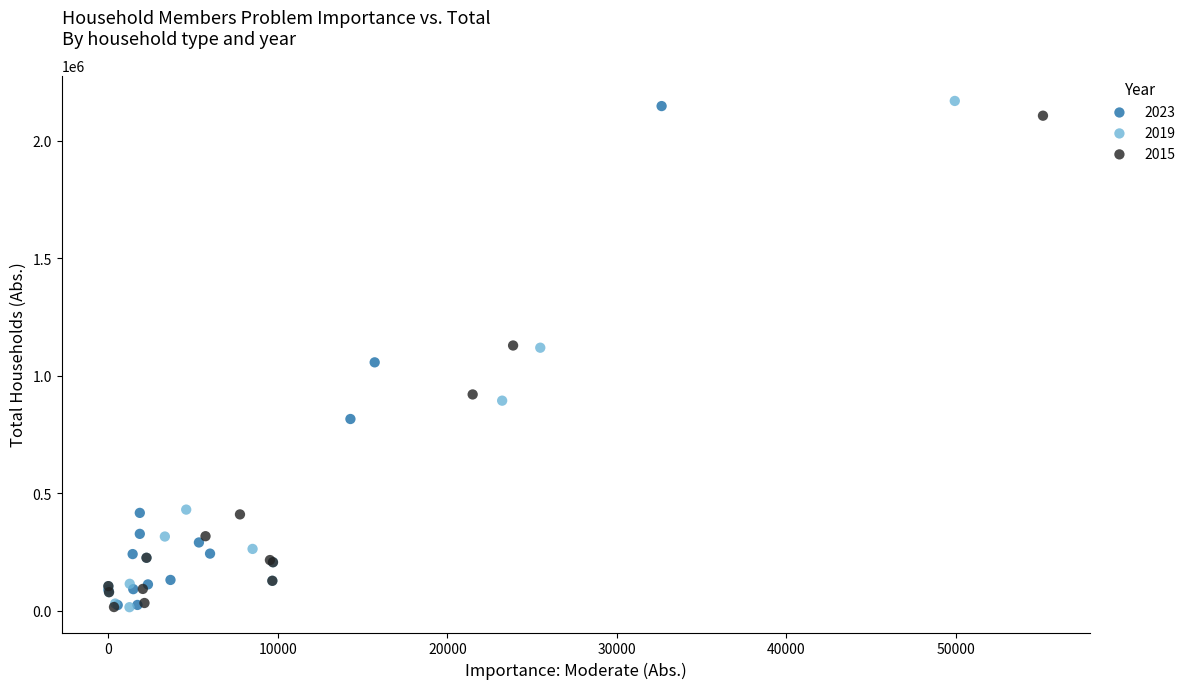

Which series has the widest spread of Y values?

2019